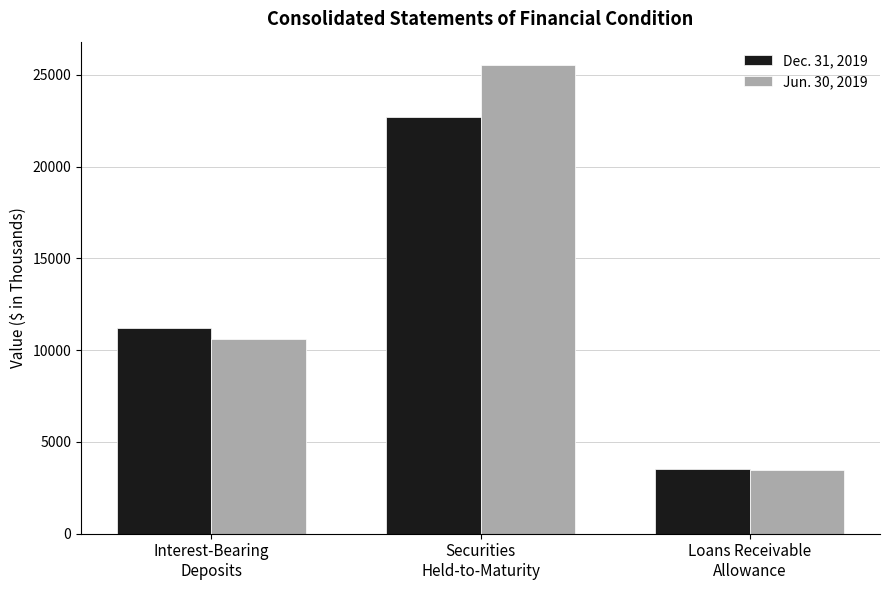

Read the Jun. 30, 2019 value at Loans Receivable
Allowance.

3452